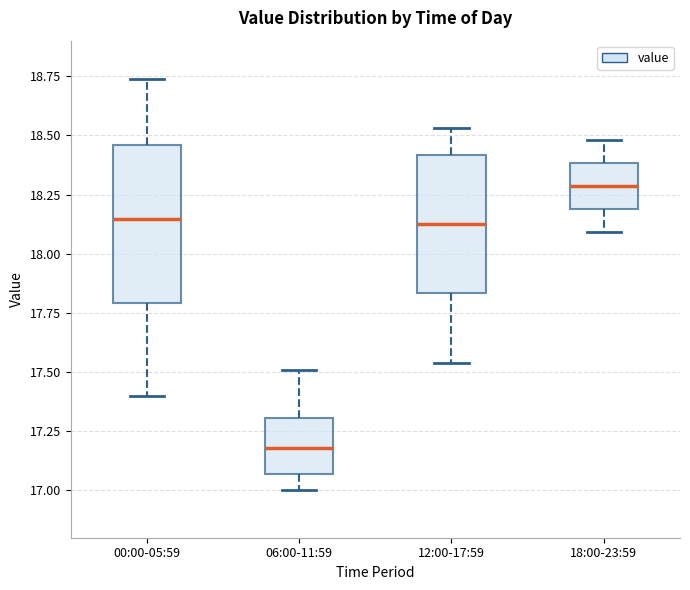

Reading left to right, read every box against the y-axis: the position of its median line, the range the box covers, and the ends of its whiskers. The values are not printed on the chart, so give them approximately, as read against the axis.

00:00-05:59: median 18.15, box 17.80 to 18.45, whiskers 17.40 to 18.75
06:00-11:59: median 17.20, box 17.05 to 17.30, whiskers 17.00 to 17.50
12:00-17:59: median 18.15, box 17.85 to 18.40, whiskers 17.55 to 18.55
18:00-23:59: median 18.30, box 18.20 to 18.40, whiskers 18.10 to 18.50